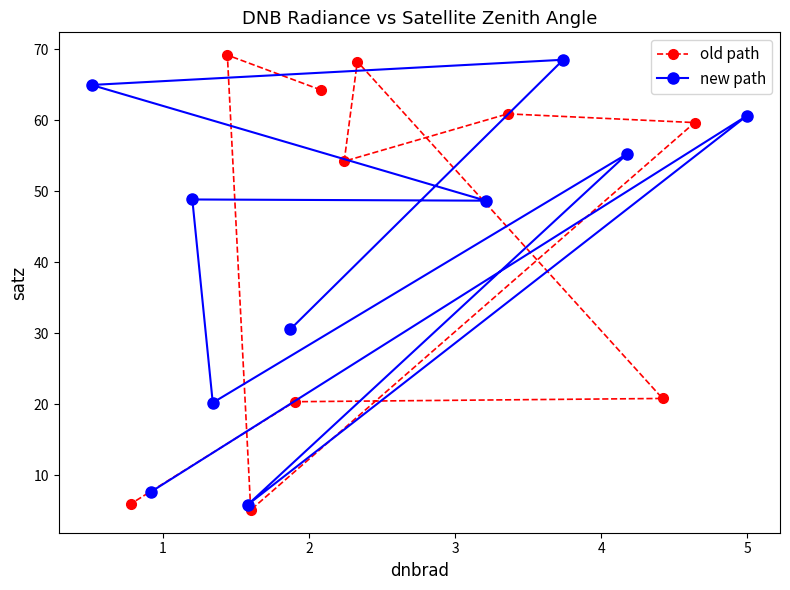

What is the maximum value for old path?

69.2